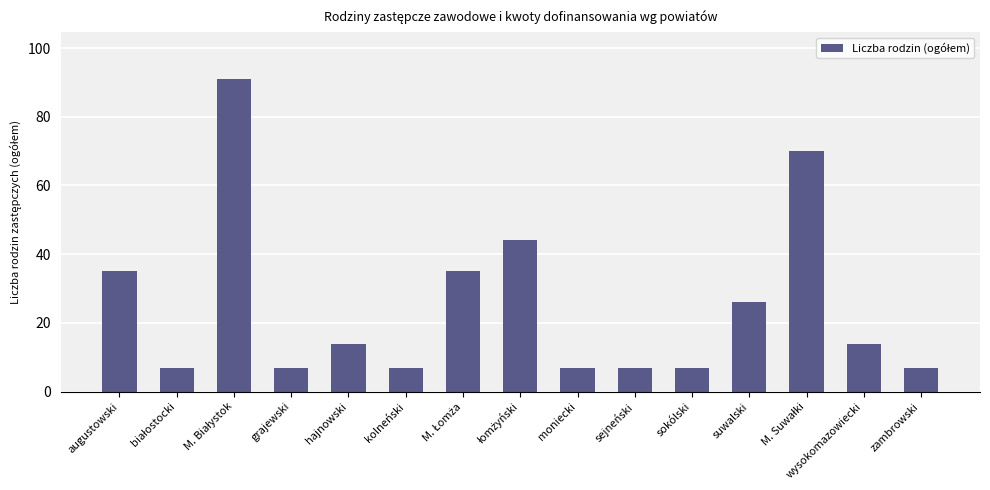

What is the ratio of the value at wysokomazowiecki to the value at grajewski?

2.0